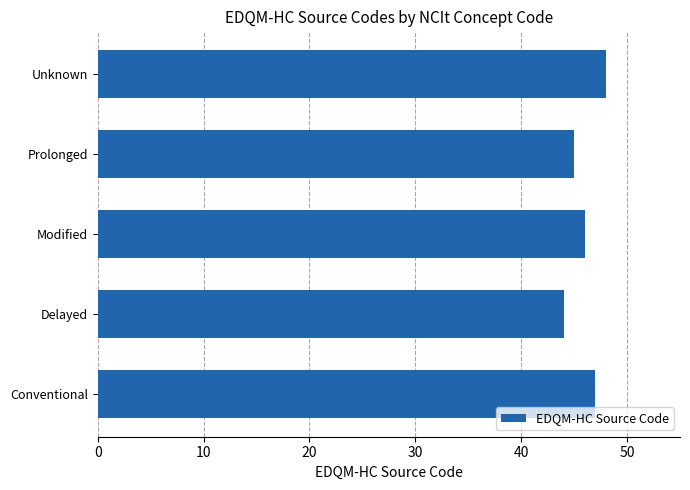

Which has a higher value, Unknown or Modified?

Unknown